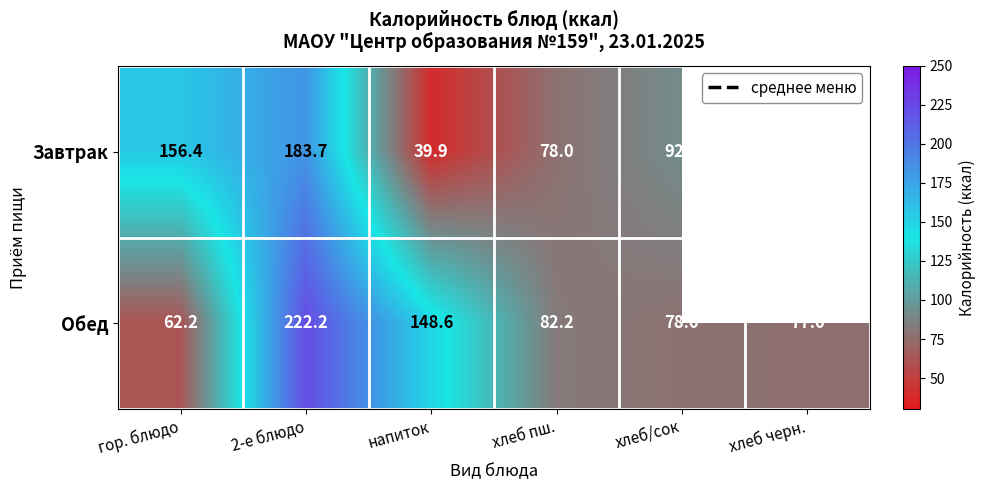

Is the value of Обед at хлеб пш. greater than the value of Завтрак at хлеб пш.?

Yes